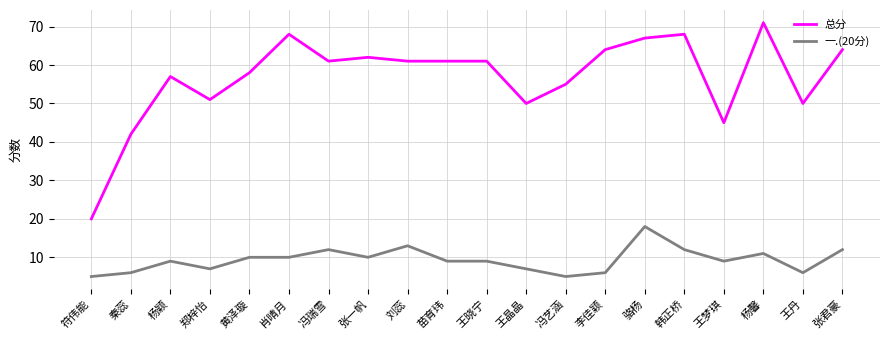

Is it true that 总分 equals 64 at 张君豪?

True